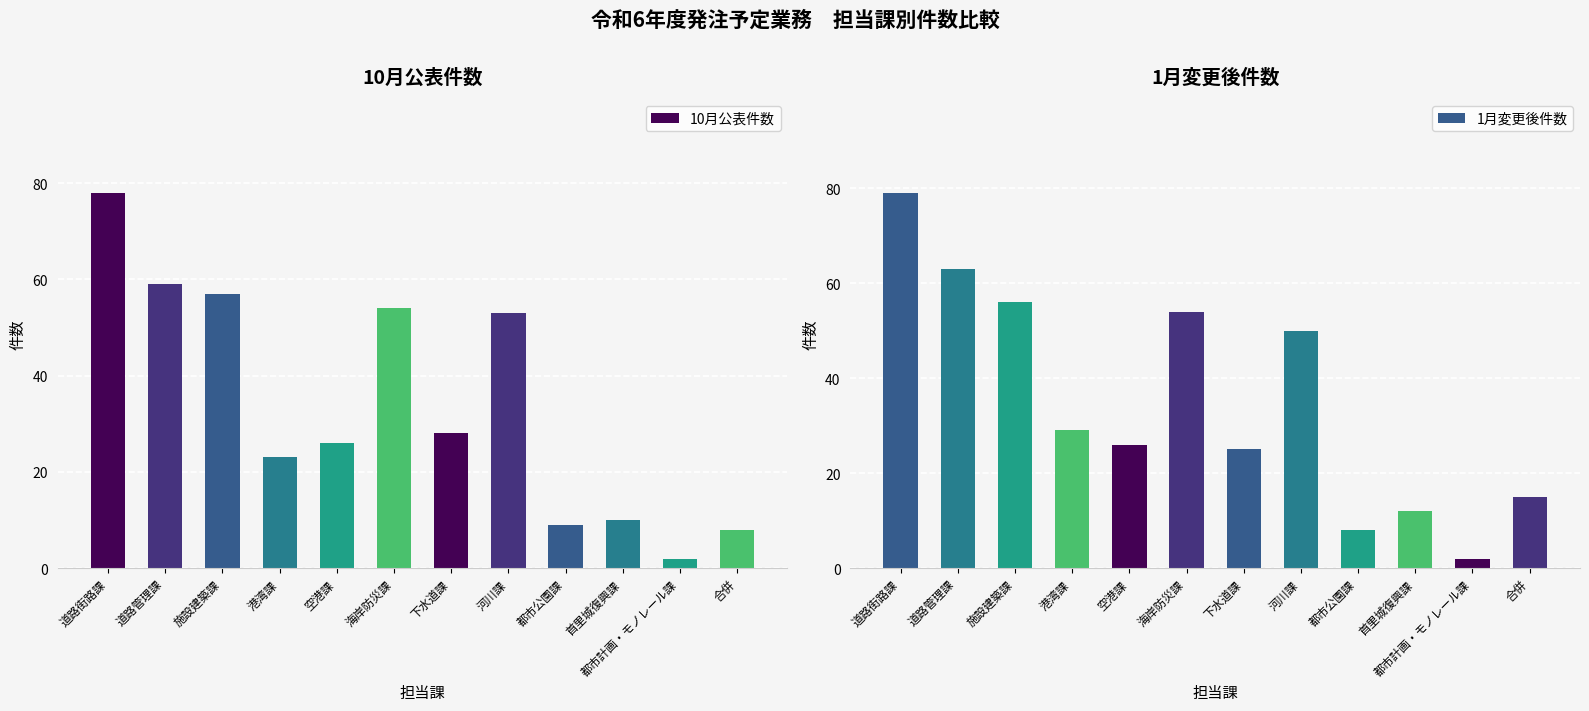

At how many categories does at least one series exceed 77?

1